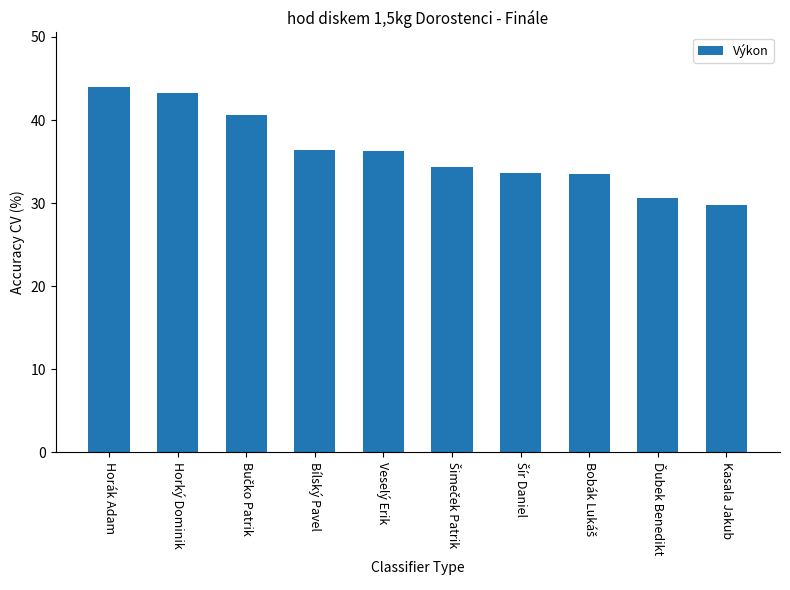

Between Bílský Pavel and Horák Adam, which is larger?

Horák Adam